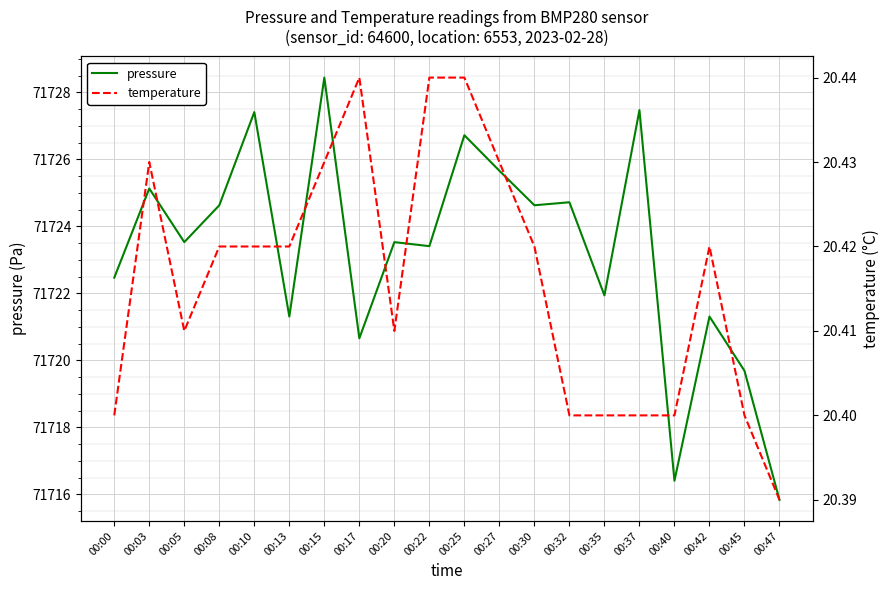

What is the maximum value shown in the chart?

71728.4